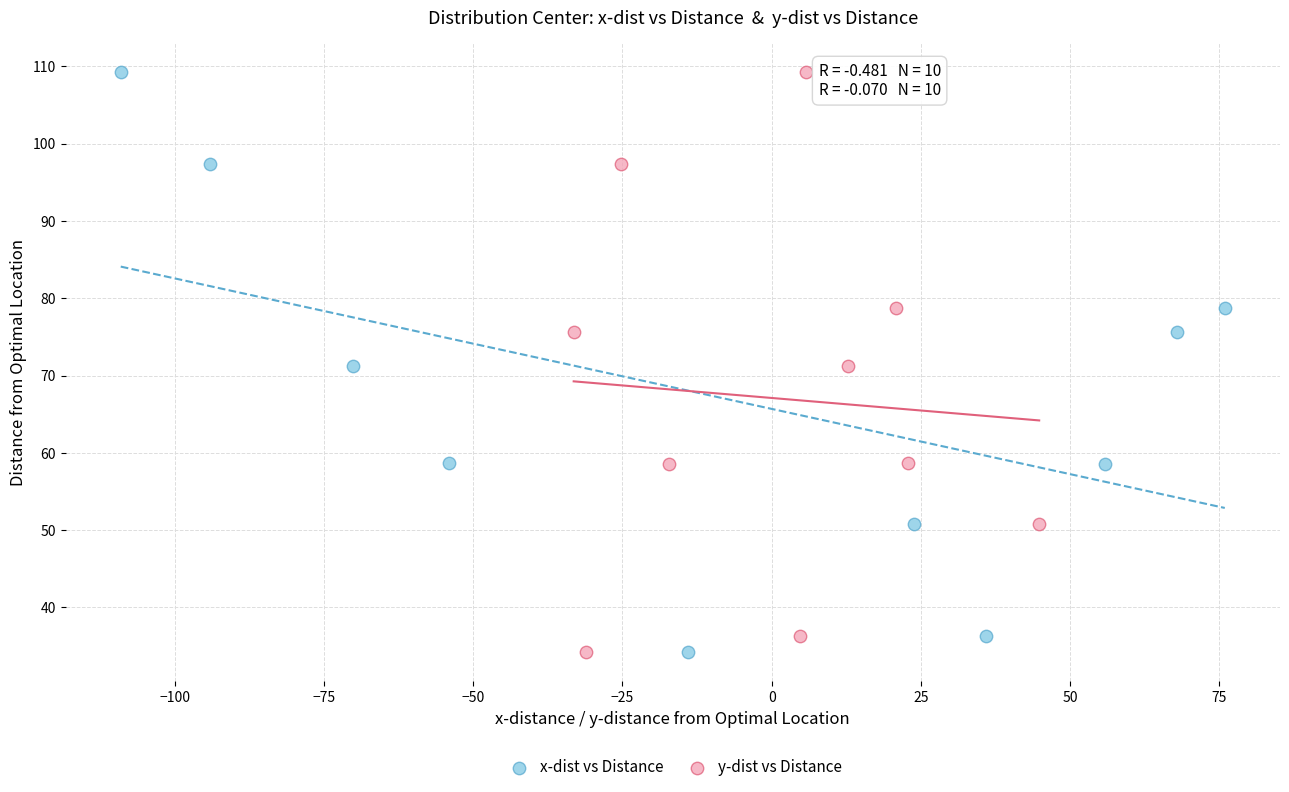

What are all the series names shown in the legend?

x-dist vs Distance, y-dist vs Distance